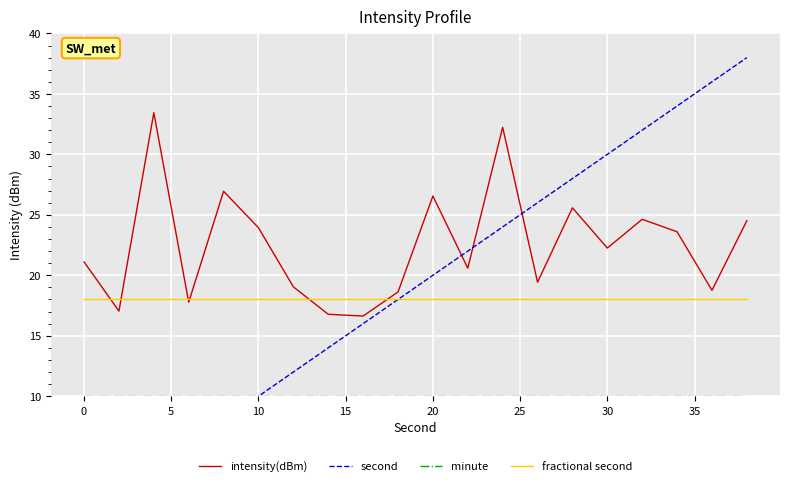

After their last crossing, which series has the higher values: fractional second or intensity(dBm)?

intensity(dBm)